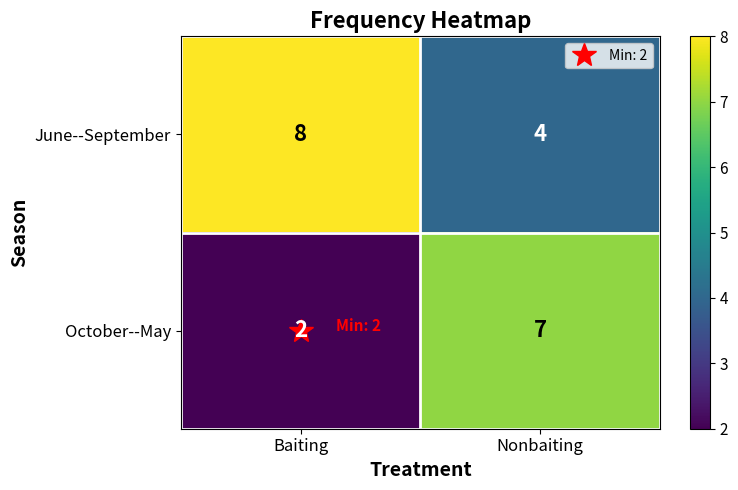

Between Baiting and Nonbaiting, which series saw the biggest shift?

October--May